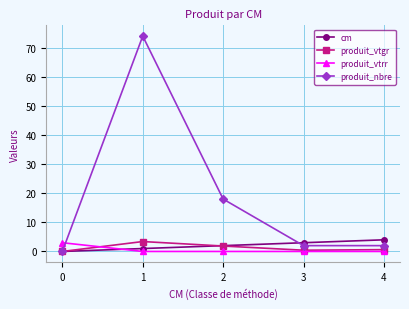

What is the maximum value shown in the chart?

74.0